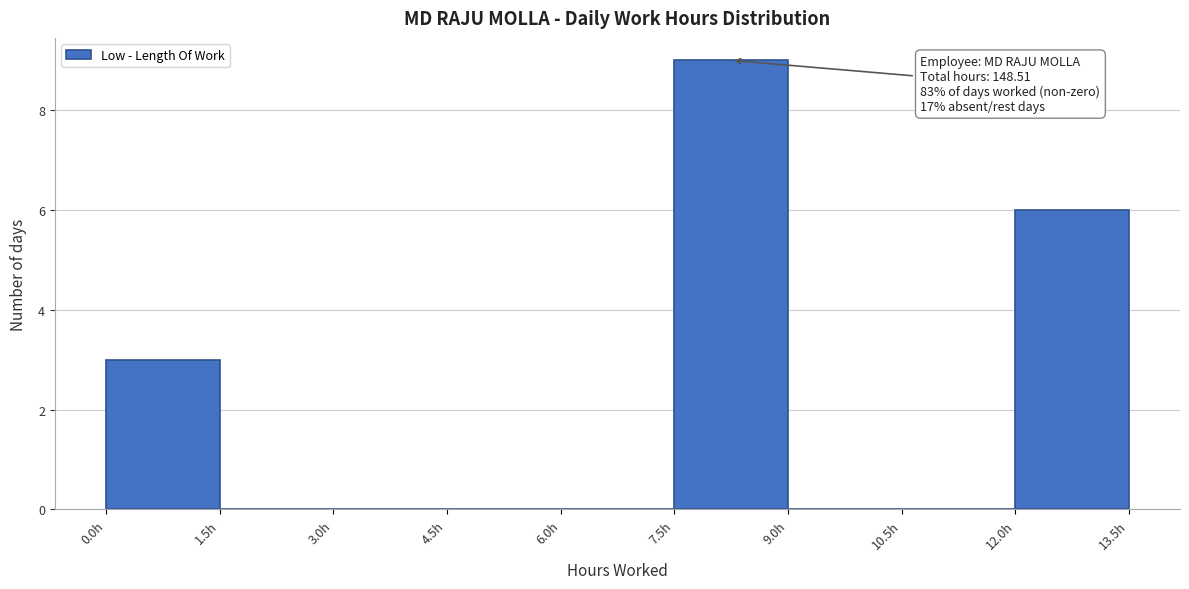

Which range on the x-axis has the tallest bar?

7.5 to 9.0